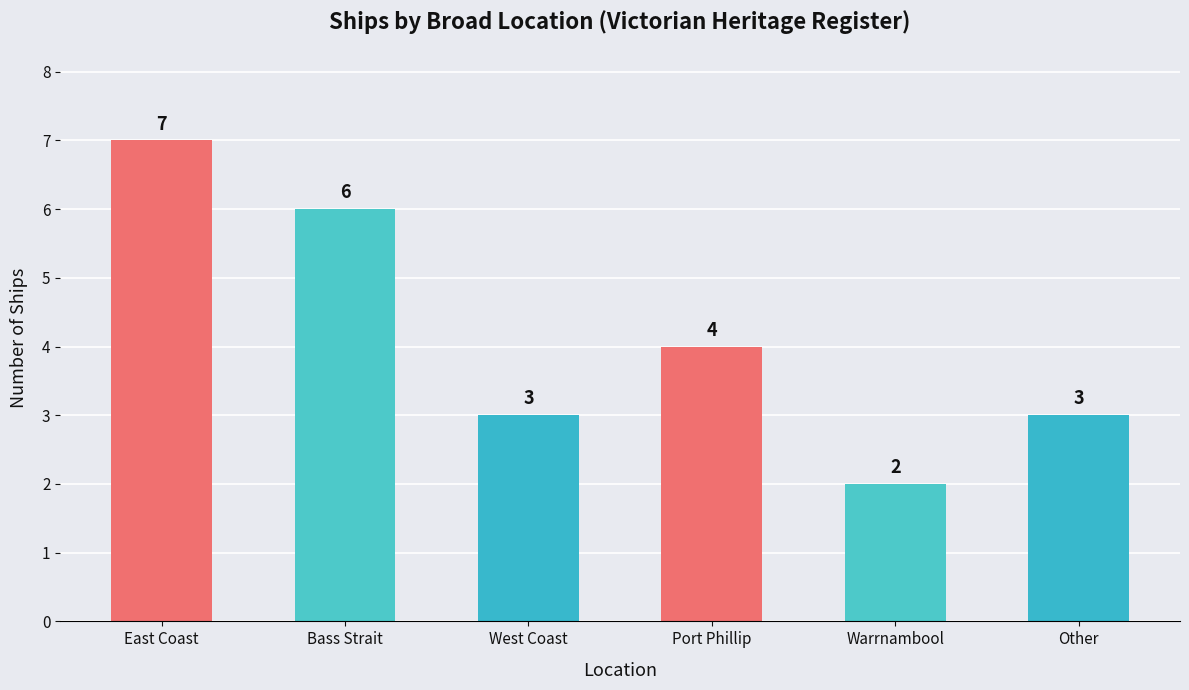

What is the minimum value shown in the chart?

2